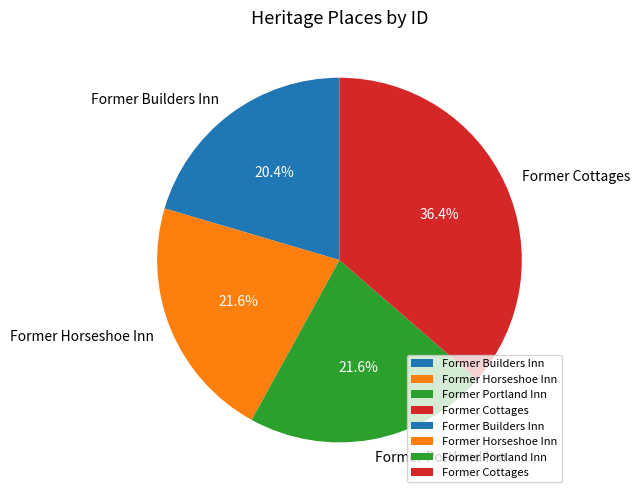

What is the ratio of the value at Former Horseshoe Inn to the value at Former Builders Inn?

1.1